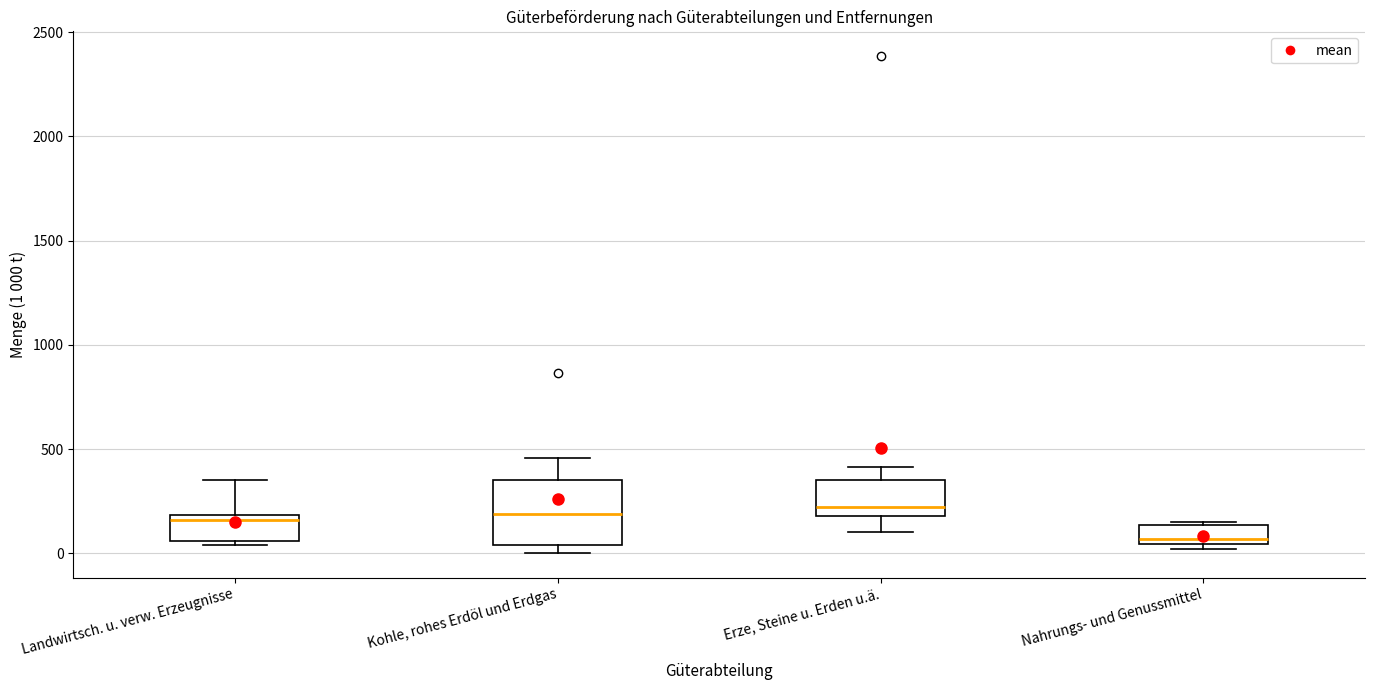

Comparing the boxes themselves (not the whiskers), which one is the tallest?

Kohle, rohes Erdöl und Erdgas